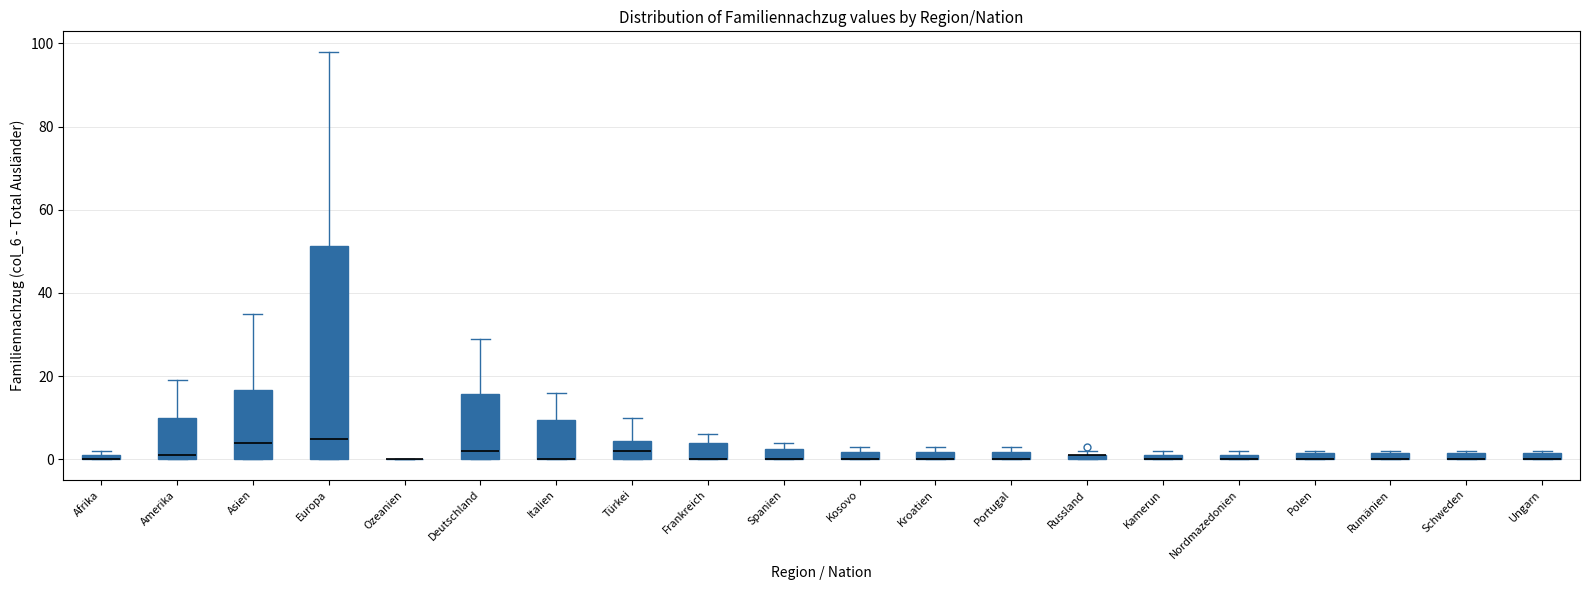

Where is the upper edge of the box for Afrika on the y-axis? The values are not printed on the chart, so give them approximately, as read against the axis.

2